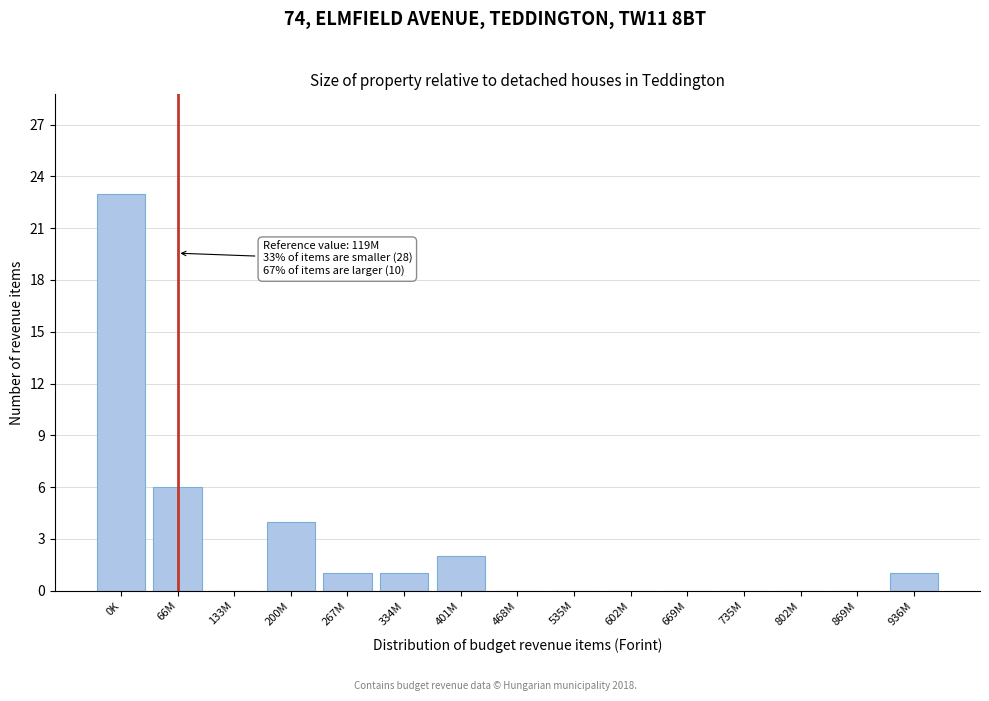

Reading right to left, what are all the values shown in this chart?

936M=1	869M=0	802M=0	735M=0	669M=0	602M=0	535M=0	468M=0	401M=2	334M=1	267M=1	200M=4	133M=0	66M=6	0K=23